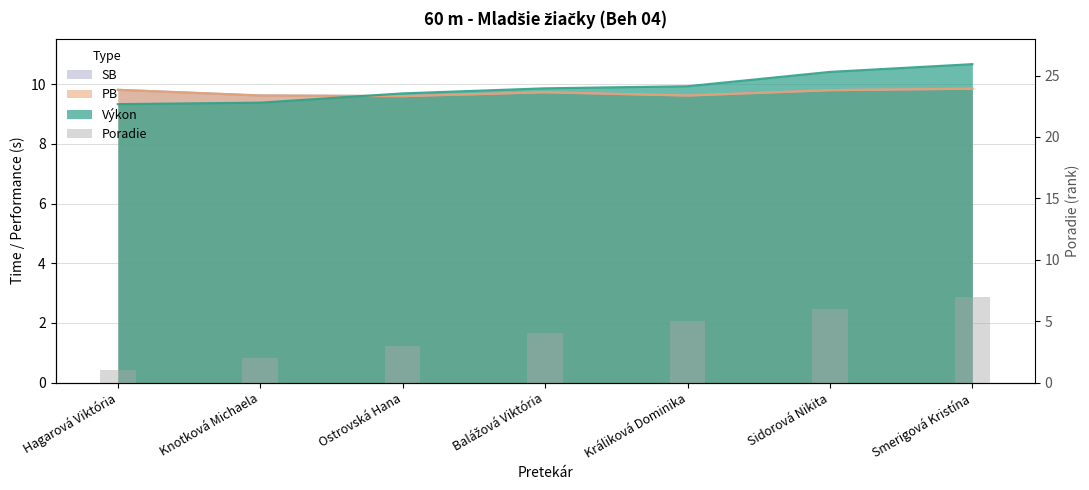

What value does the data have at Sidorová Nikita?

6